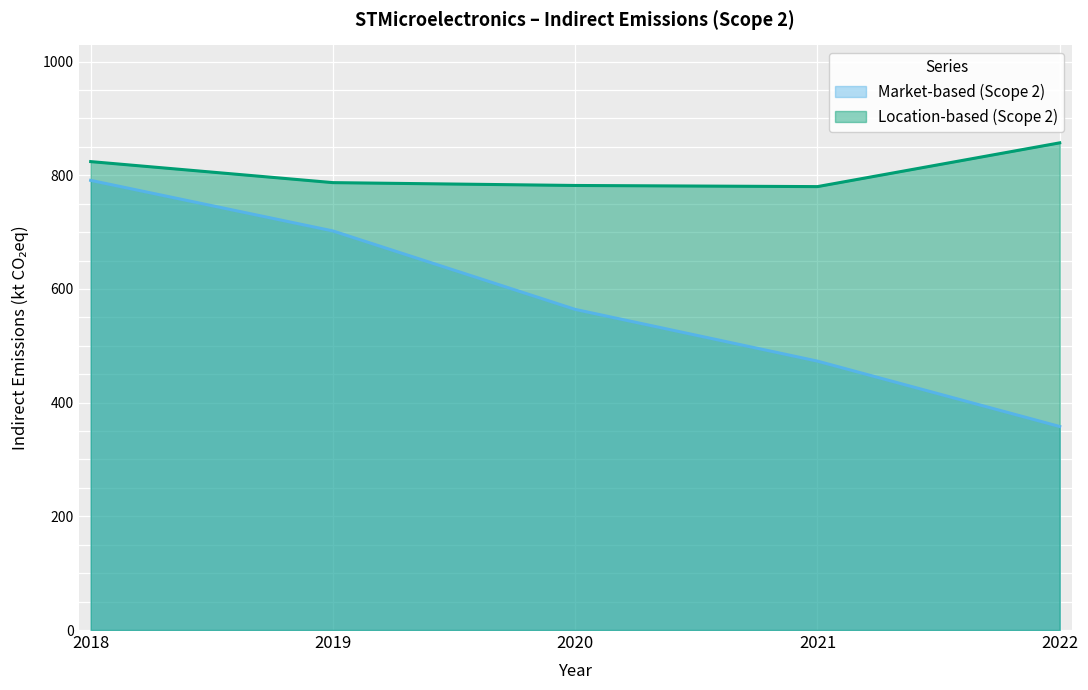

List the series in order of their overall mean, highest first.

Location-based (Scope 2), Market-based (Scope 2)